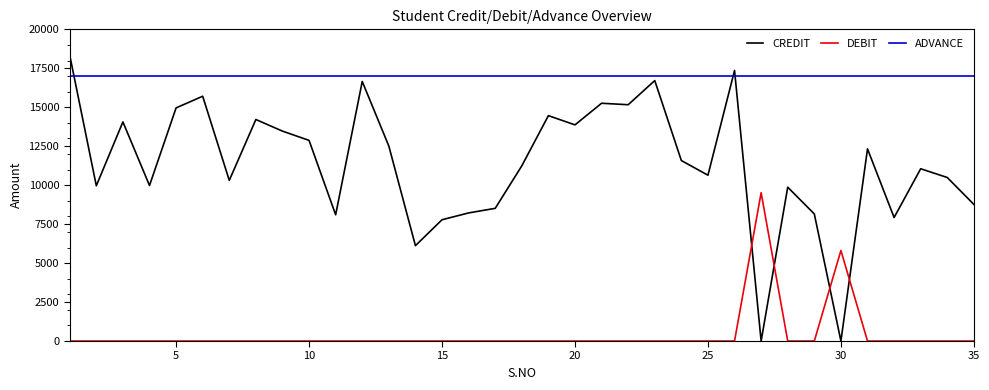

Rank the series by their average value, from highest to lowest.

ADVANCE, CREDIT, DEBIT